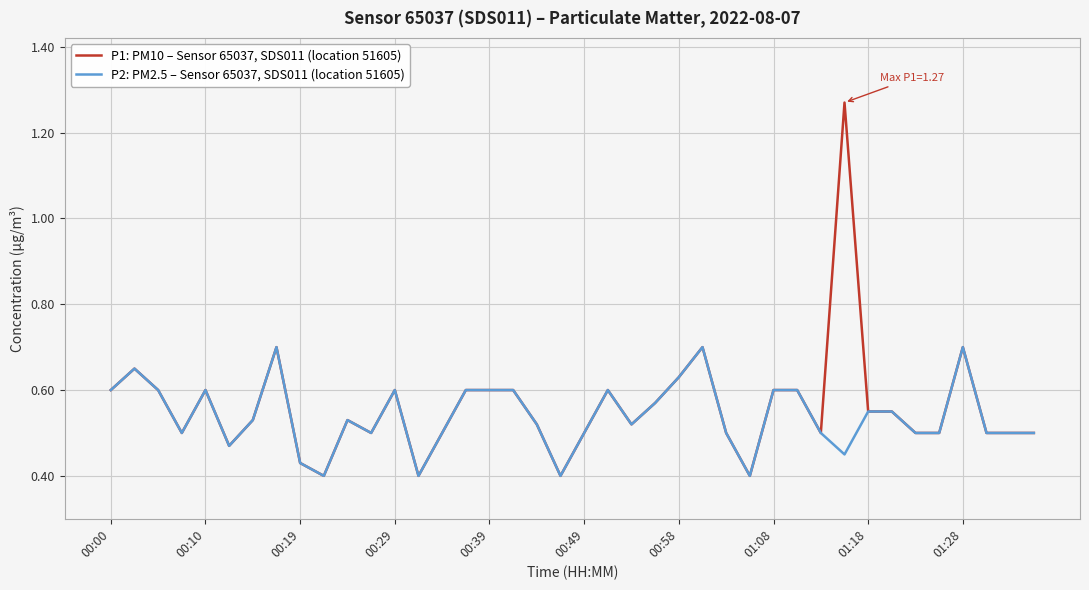

Rank the series by their average value, from lowest to highest.

P2: PM2.5 – Sensor 65037, SDS011 (location 51605), P1: PM10 – Sensor 65037, SDS011 (location 51605)